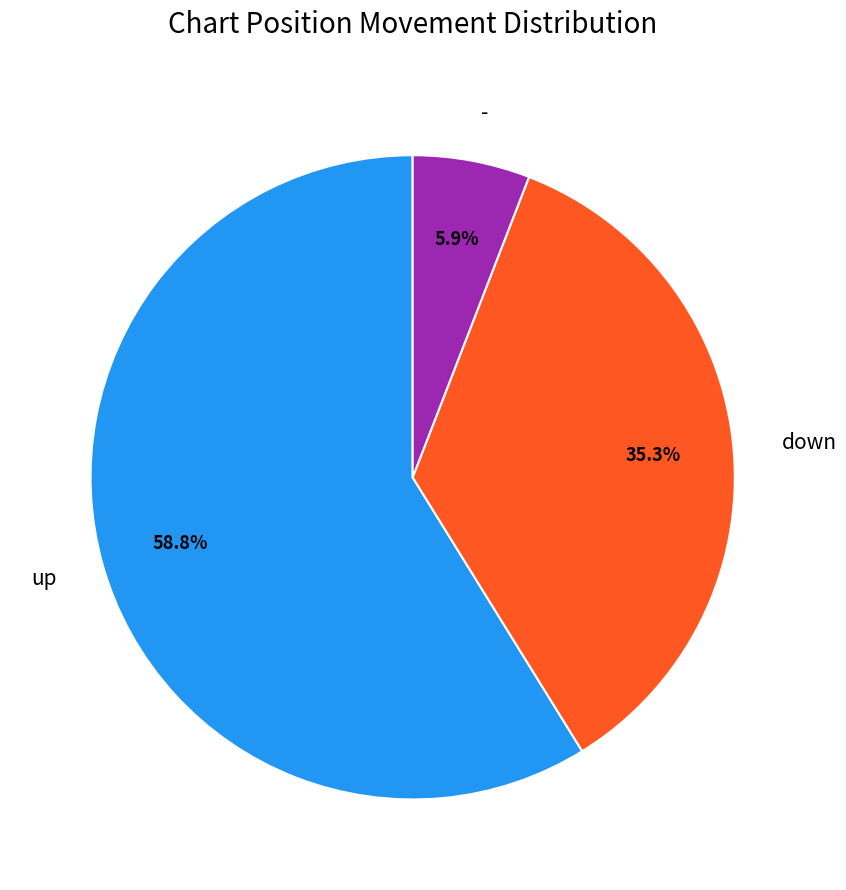

Which category has the biggest portion of the pie?

up